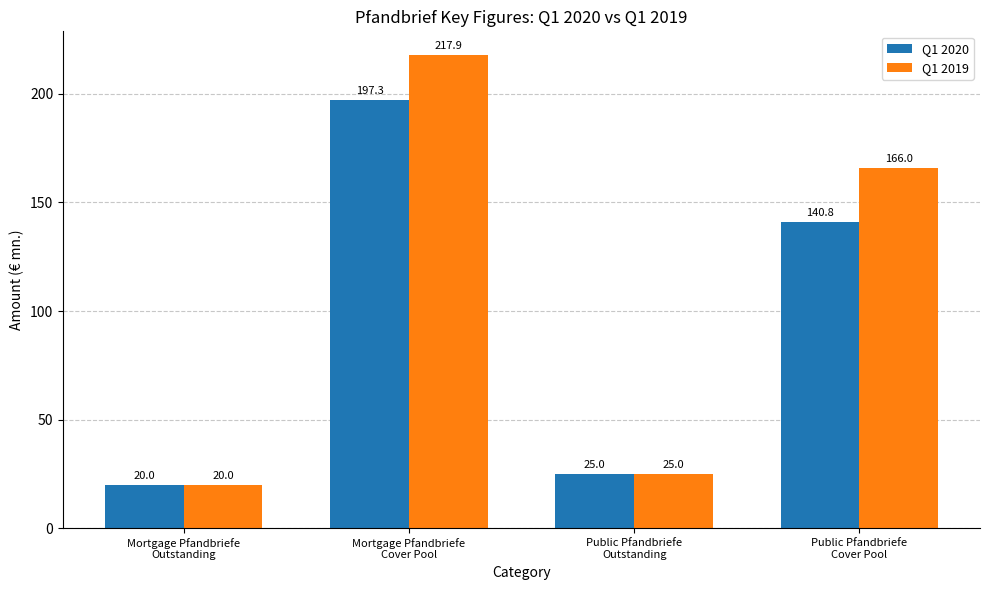

List the series in order of their peak value, highest first.

Q1 2019, Q1 2020